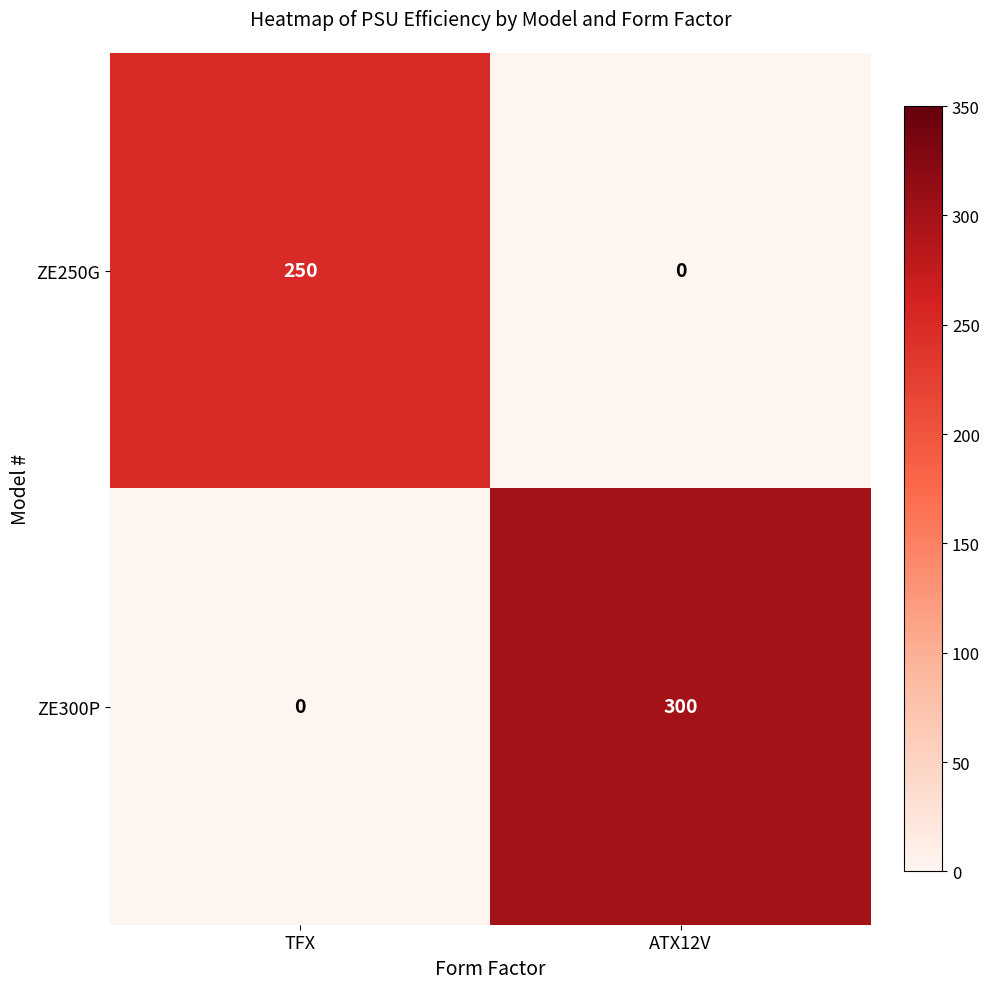

Which series has the largest range (max minus min)?

ZE300P